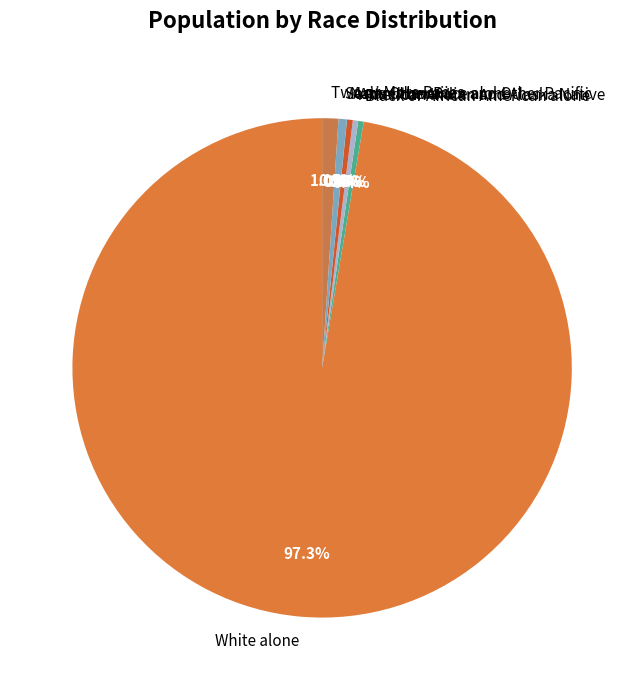

To the nearest percent, what is the average slice percentage?

14%